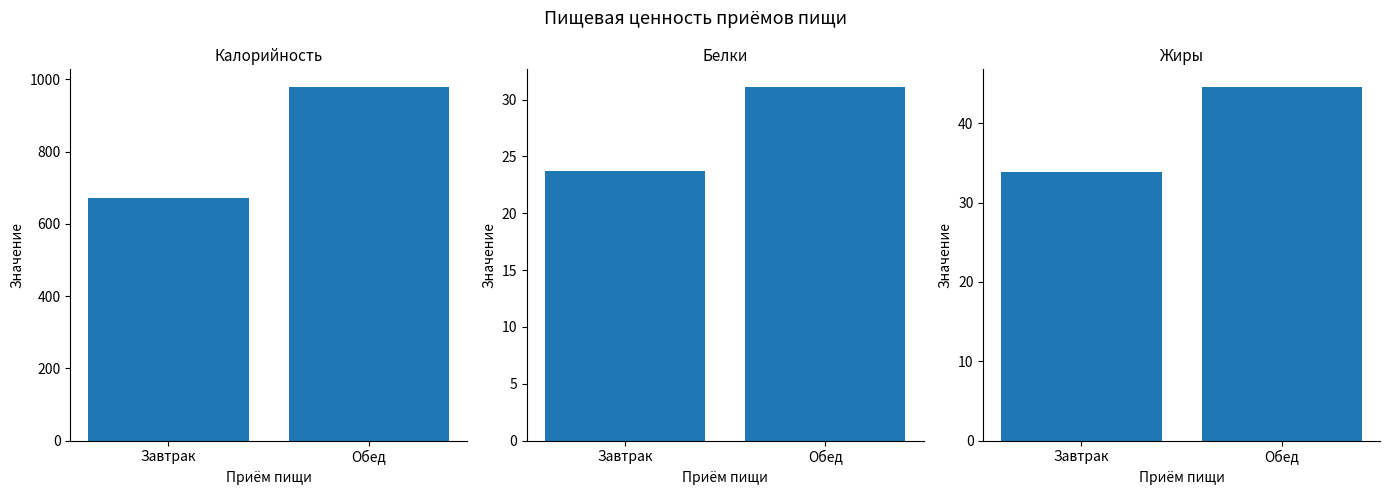

Rank the series at Обед from lowest to highest value.

Белки, Жиры, Калорийность